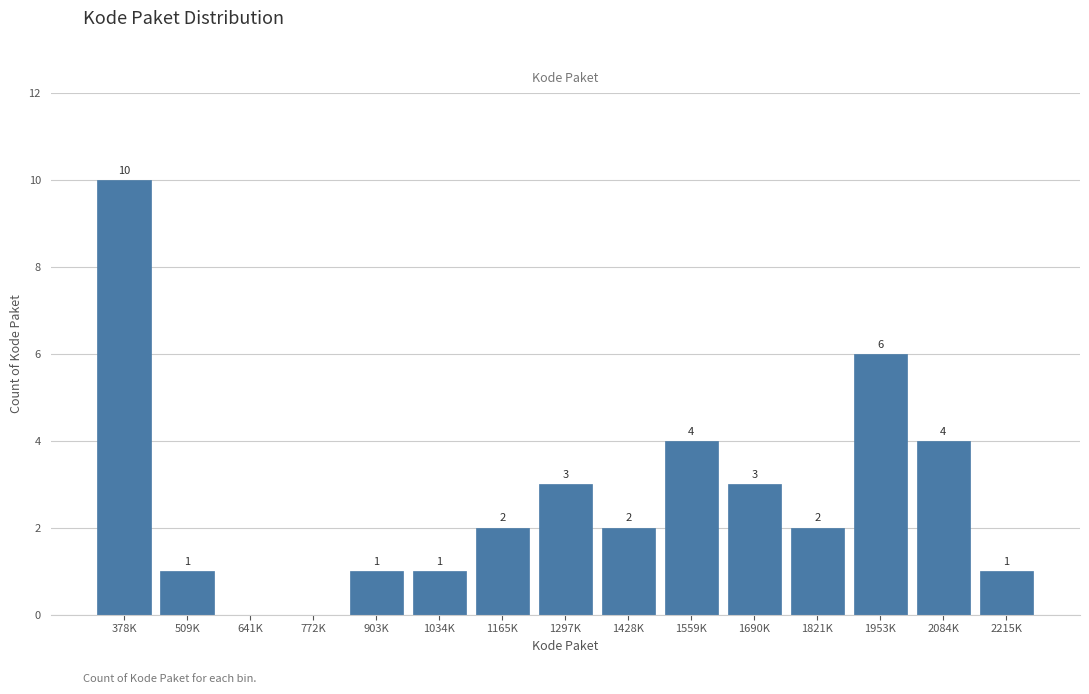

Reading left to right, what are all the values shown in this chart?

378K=10	509K=1	641K=0	772K=0	903K=1	1034K=1	1165K=2	1297K=3	1428K=2	1559K=4	1690K=3	1821K=2	1953K=6	2084K=4	2215K=1